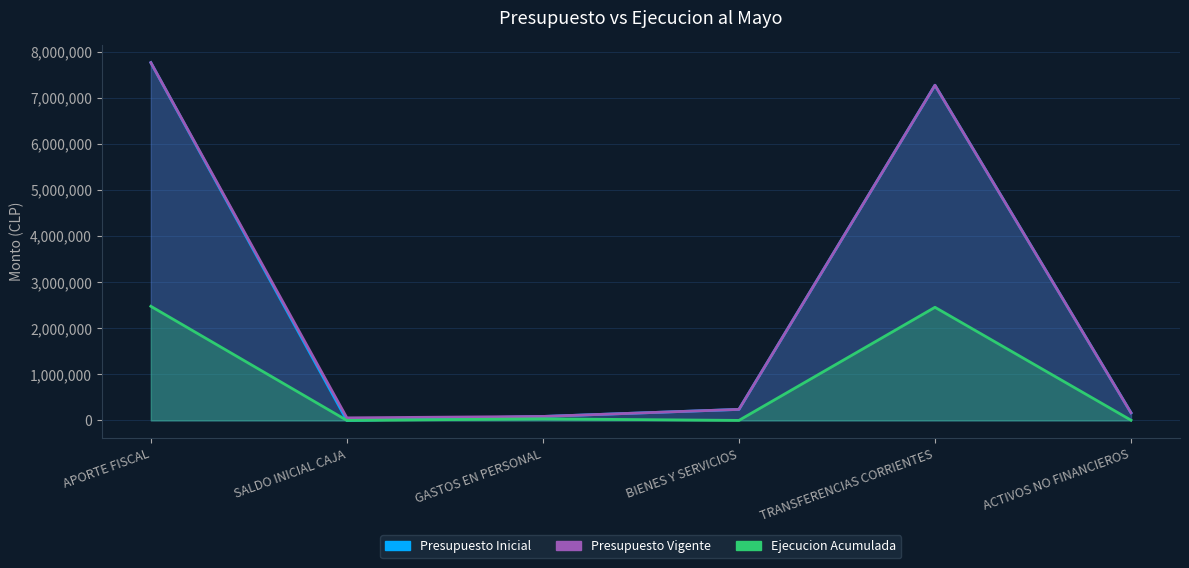

Which series has the largest range (max minus min)?

Presupuesto Inicial